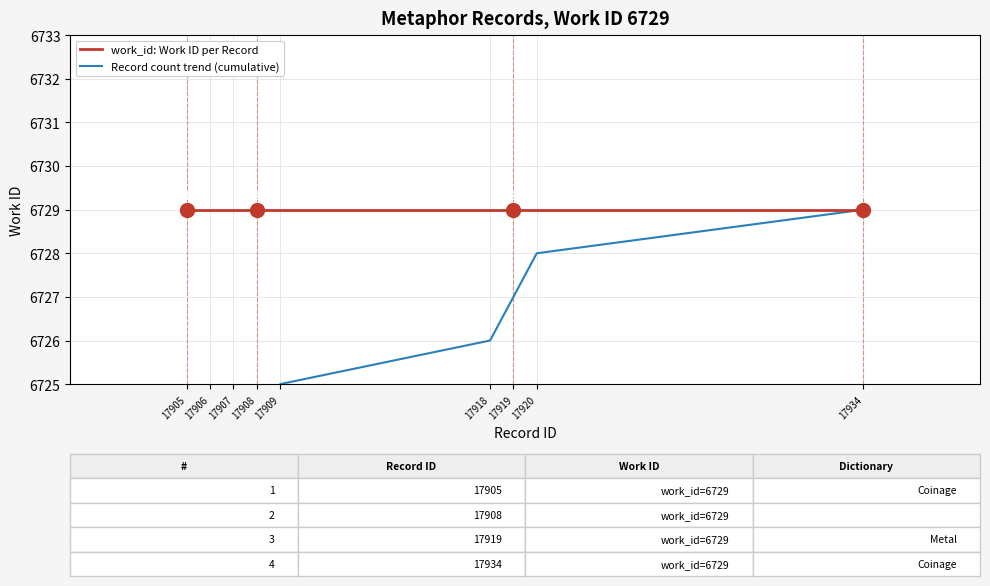

What are all the series names shown in the legend?

work_id: Work ID per Record, Record count trend (cumulative)